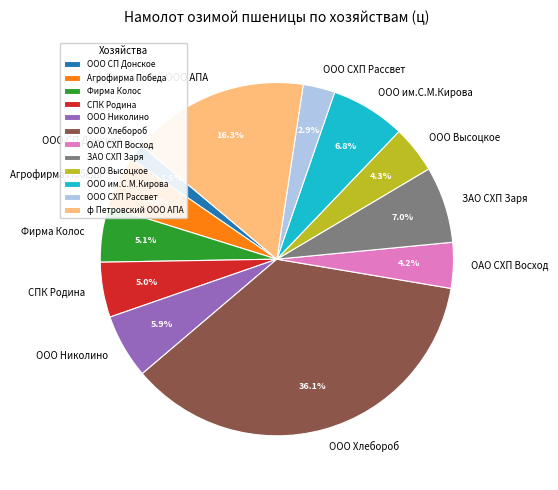

What is the total percentage of ООО СХП Рассвет and ООО Высоцкое?

7.2%